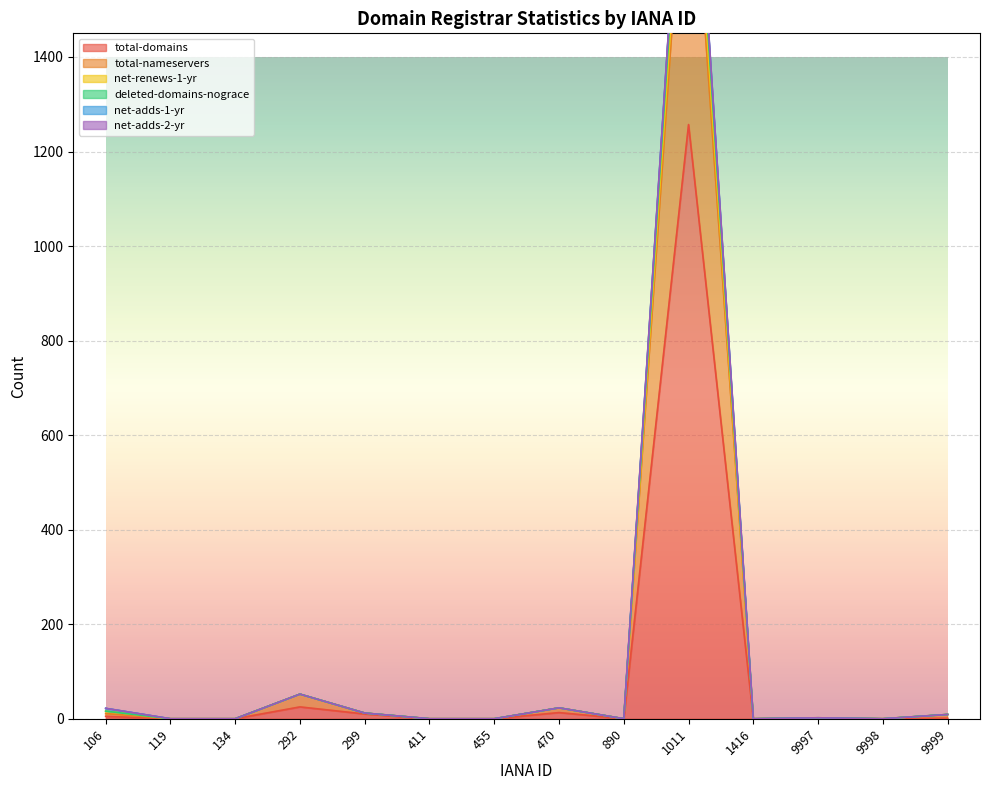

Between 299 and 9999, which is larger?

299